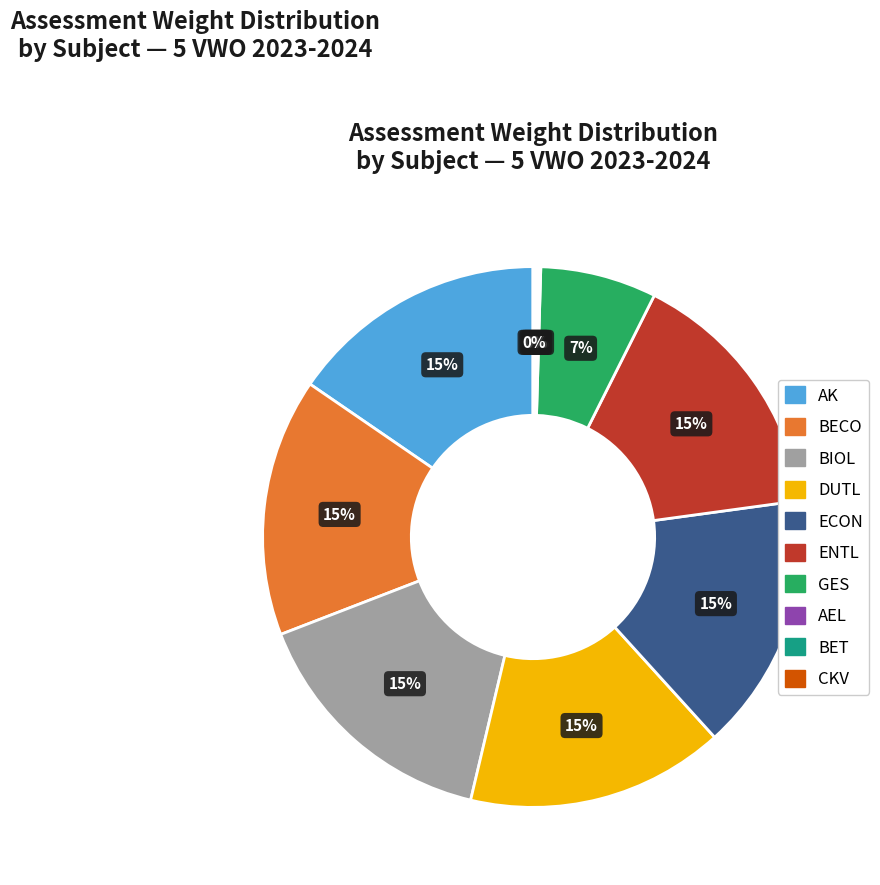

Is there any slice that represents more than half of the pie?

No